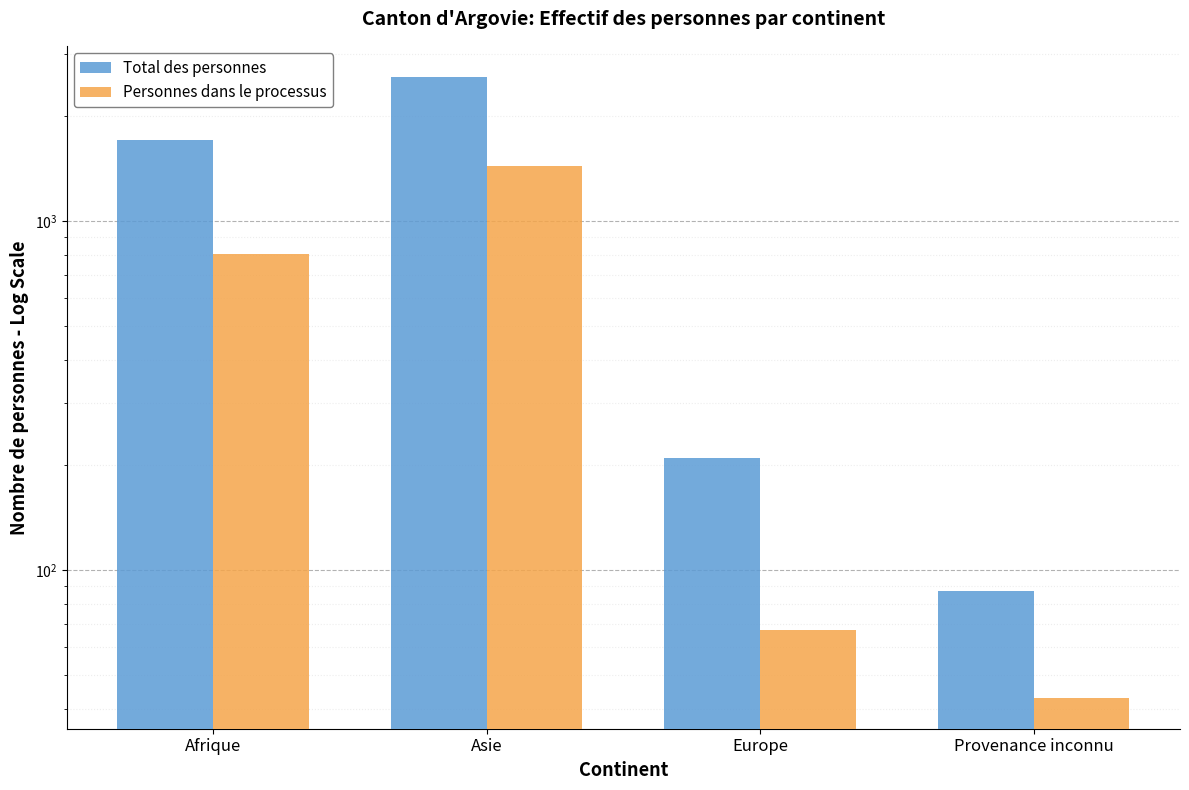

What is the label of the 1st bar from the right?

Provenance inconnu